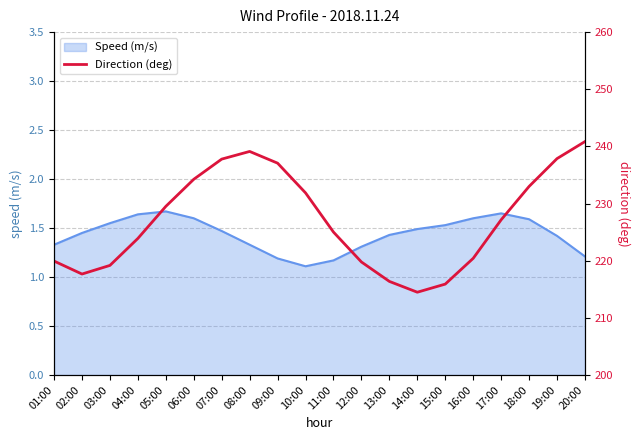

At which category does the data reach its first local valley?

02:00